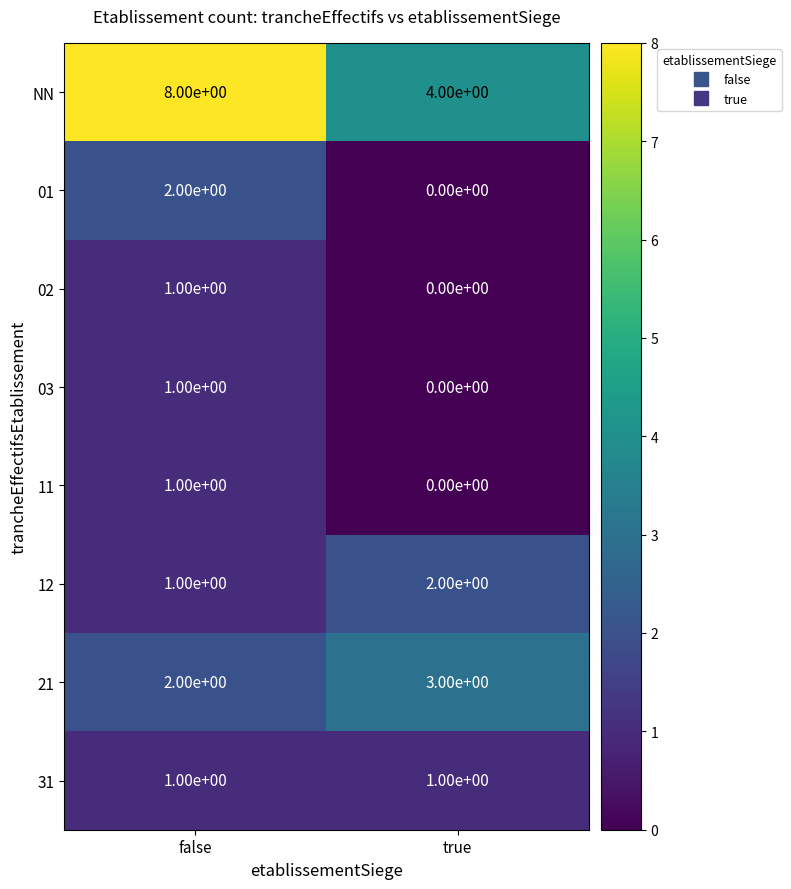

At which category does the chart reach its peak across all series?

false